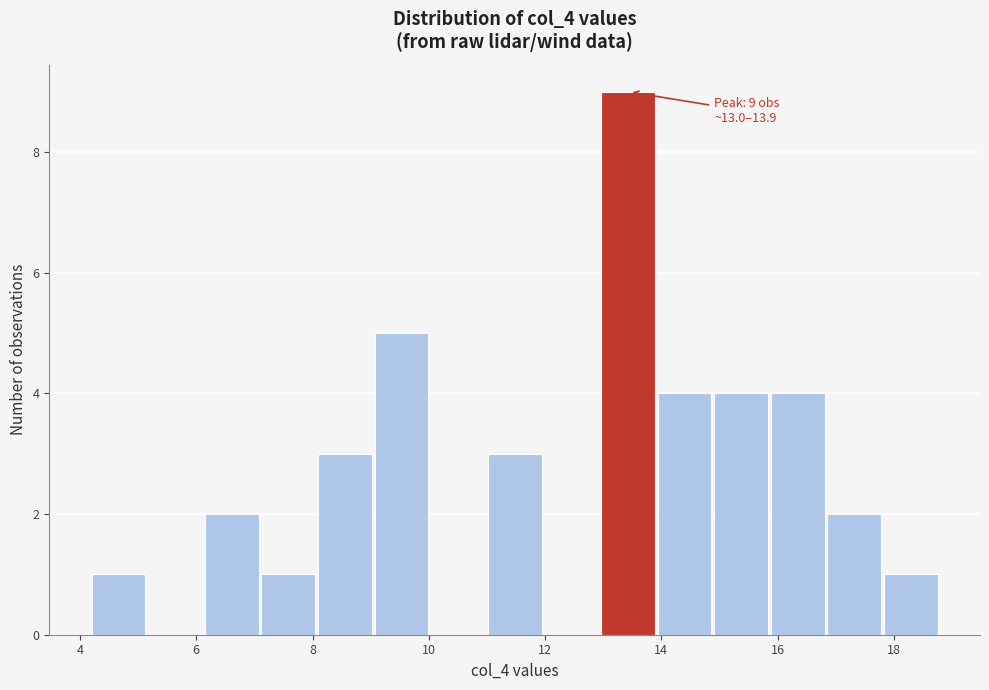

Over which range of the x-axis is the bar tallest?

13.0 to 14.0